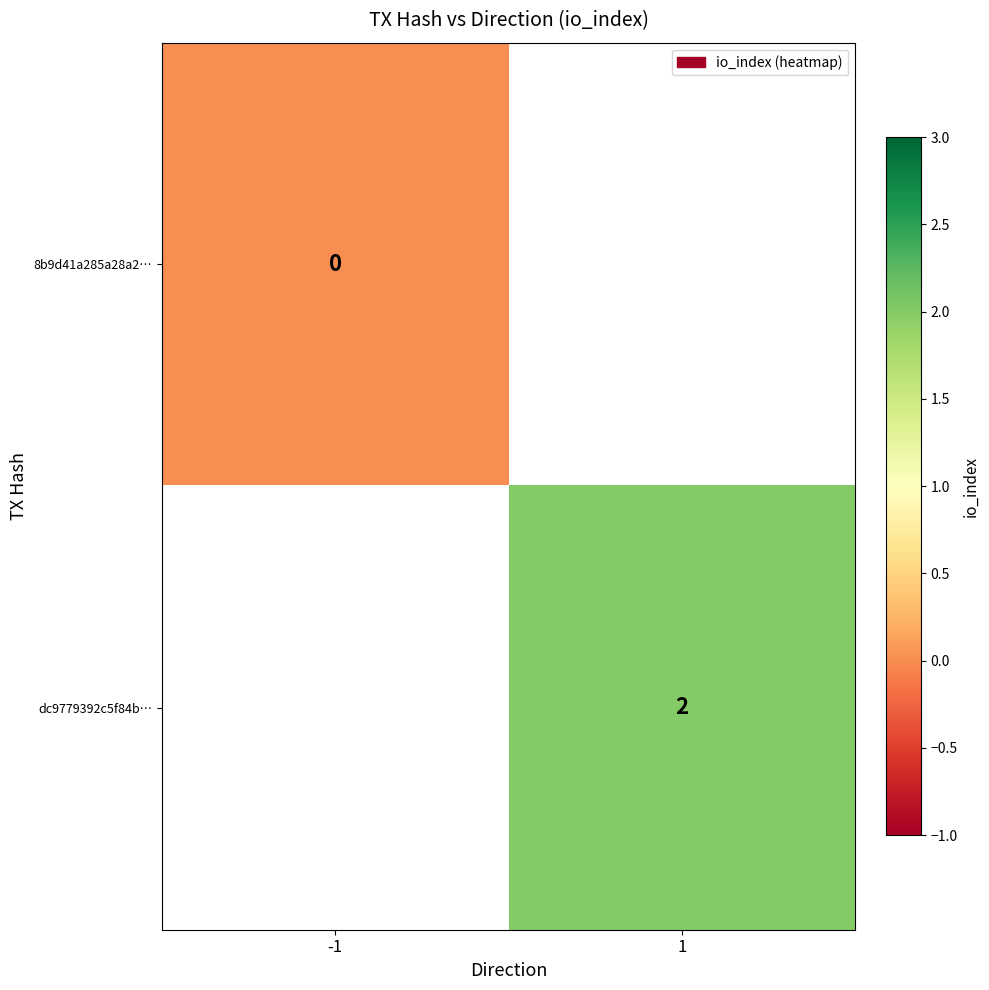

The dc9779392c5f84b… series shows 3 at 1. True or false?

False